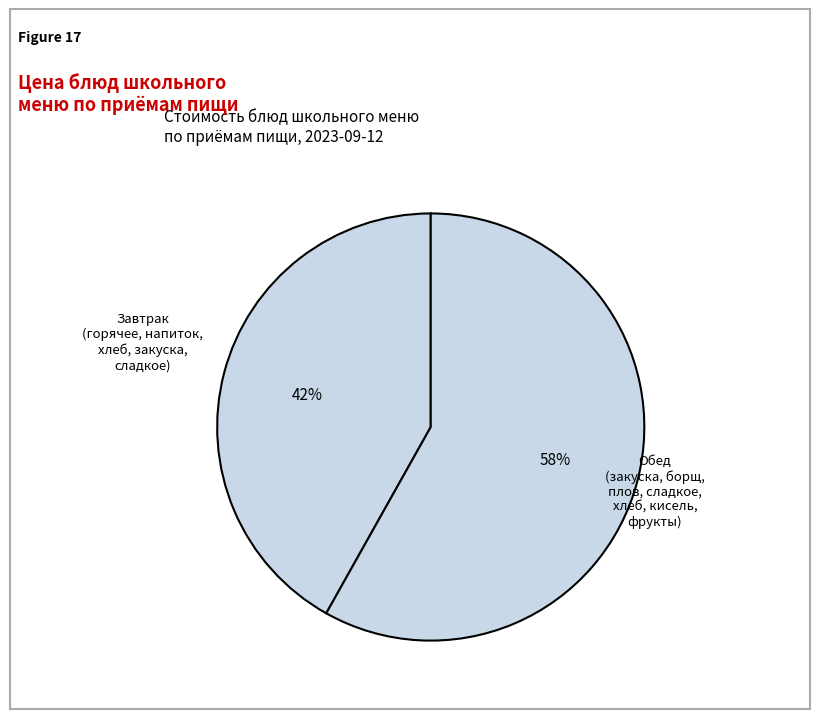

Which category accounts for the majority?

Обед